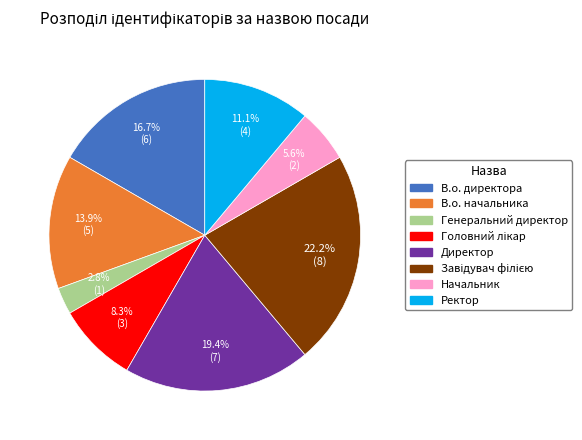

Count the number of slices in the pie.

8